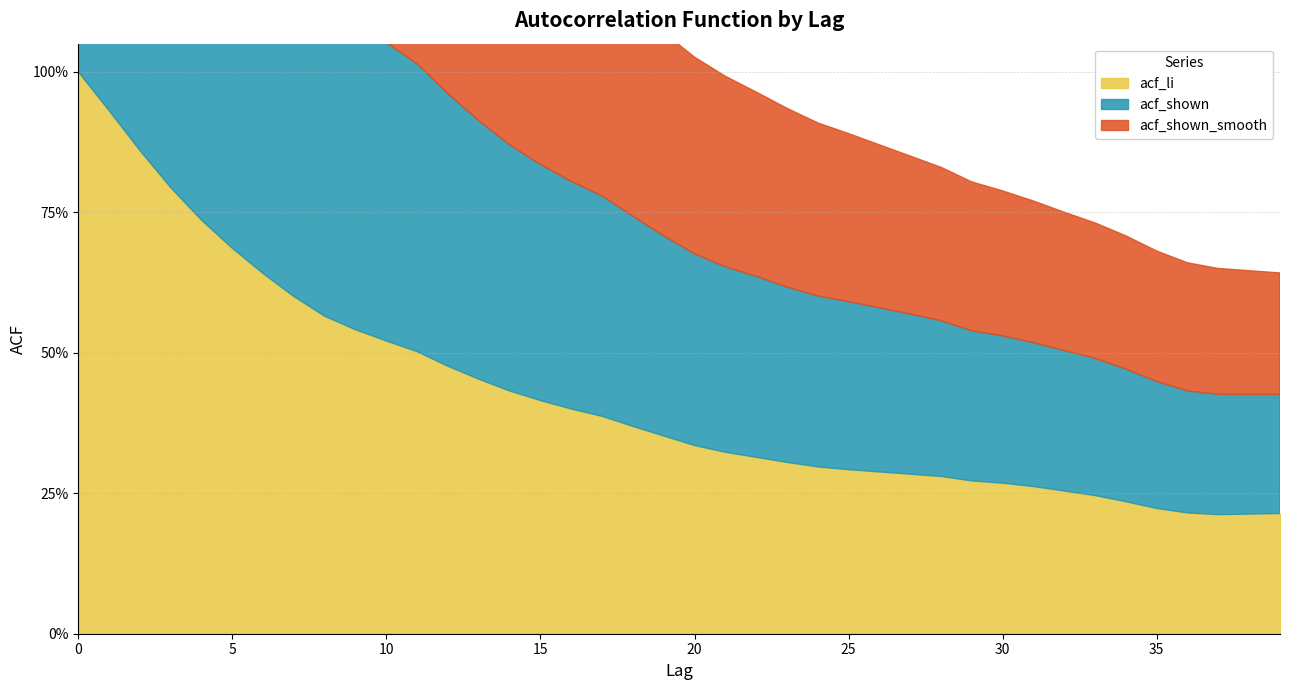

True or false: acf_shown has more than 2 interior local peaks.

False